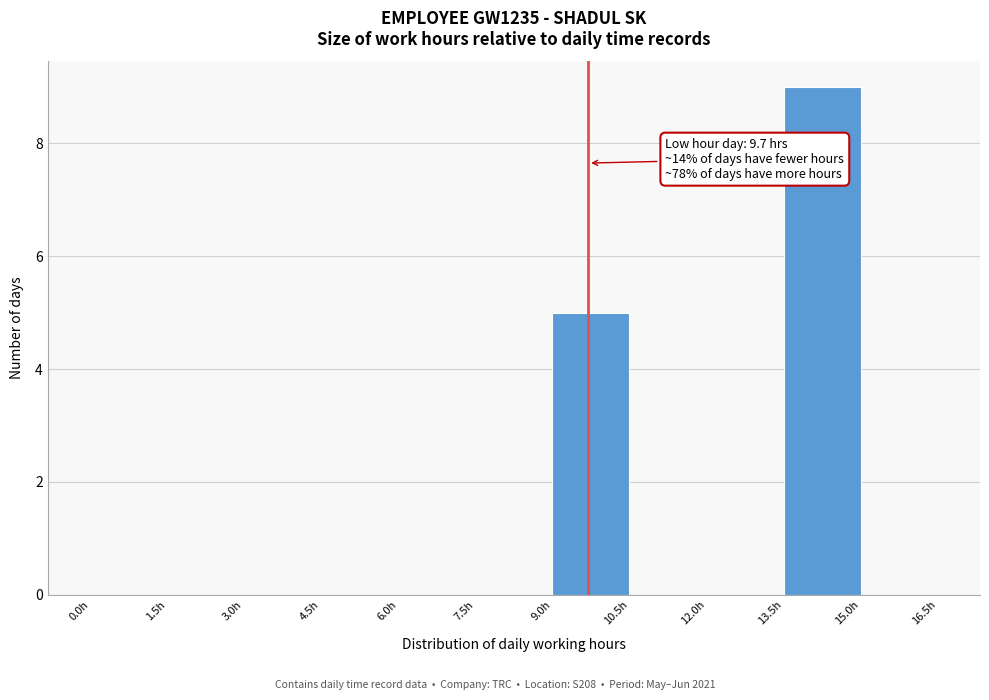

Which range on the x-axis has the tallest bar?

13.5 to 15.0